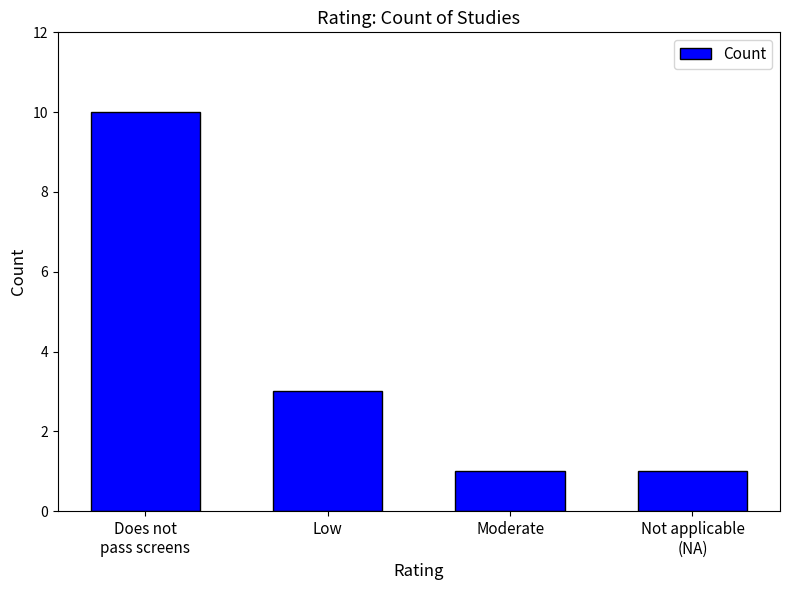

The value at Low is 3. True or false?

True